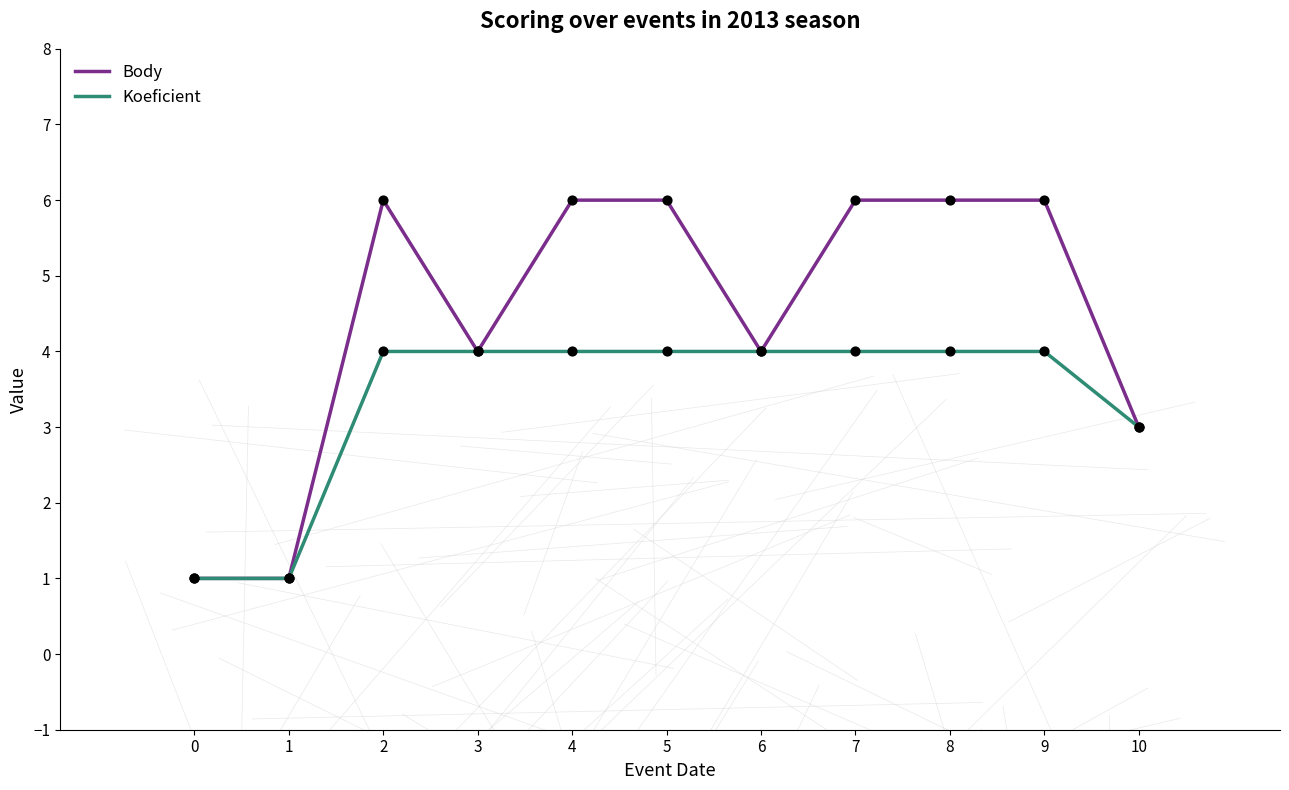

What are all the series names shown in the legend?

Body, Koeficient